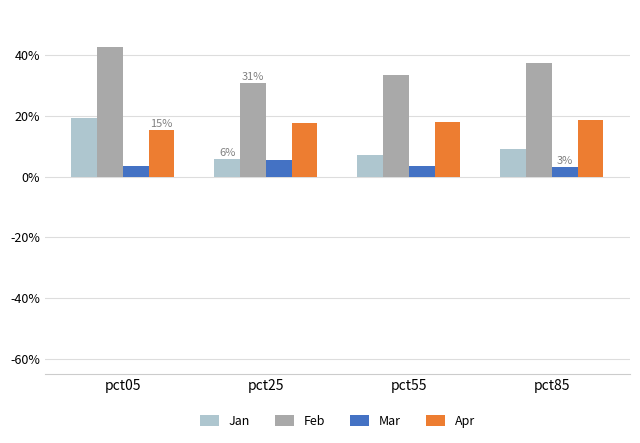

What is the sum of all Mar values?

0.2